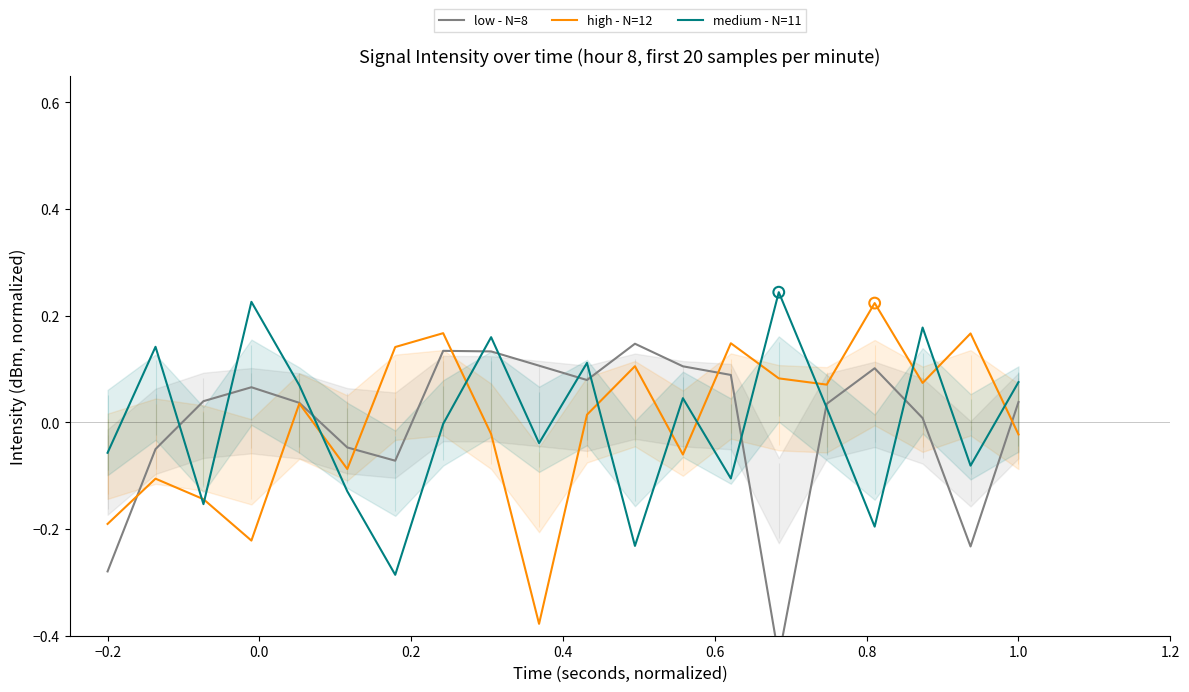

The value of high - N=12 at −0.2 is -0.1. True or false?

False